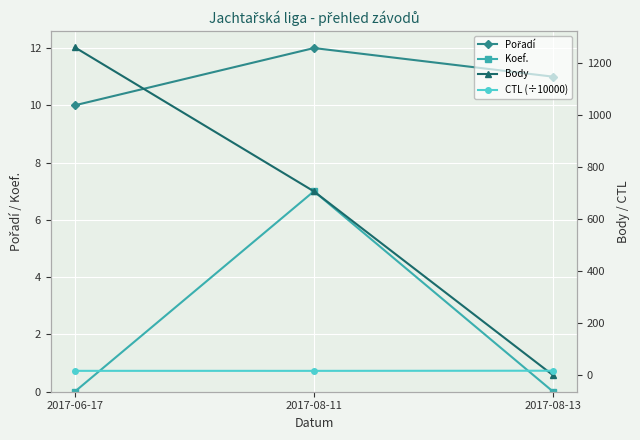

Reading left to right, extract all data points from this chart.

Pořadí: 10.0	12.0	11.0
Koef.: 0.0	7.0	0.0
Body: 1261.0	707.0	0.0
CTL (÷10000): 17.2	17.1	17.7